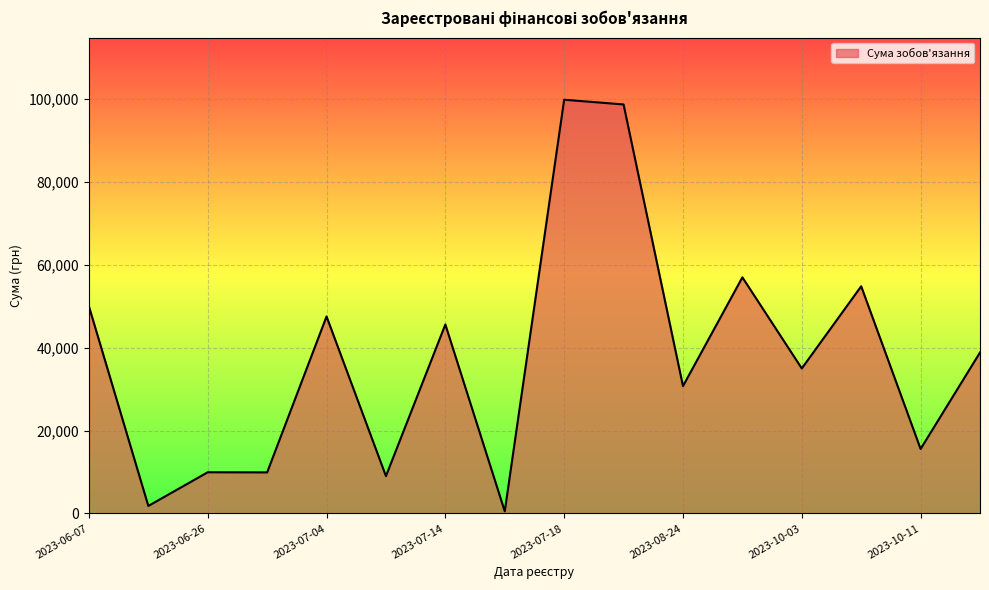

What is the greatest value displayed?

99891.0